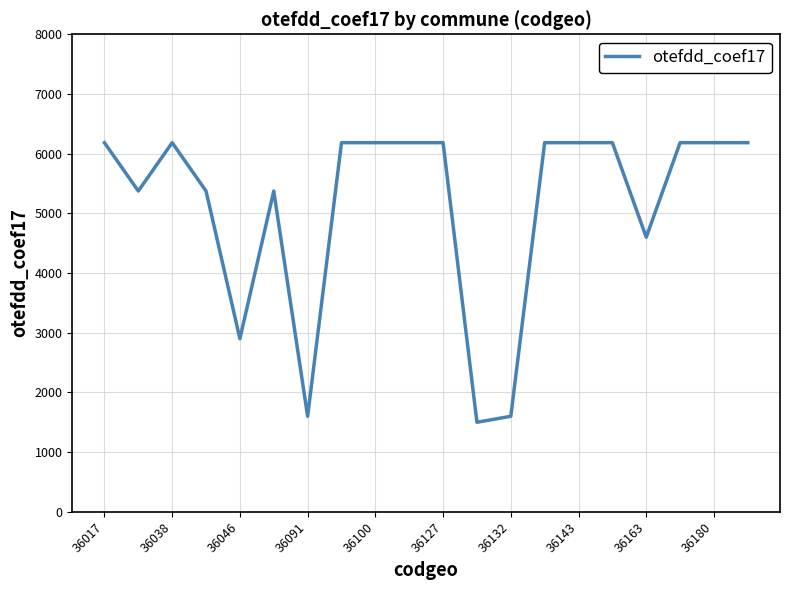

What is the difference between the maximum and minimum values?

4684